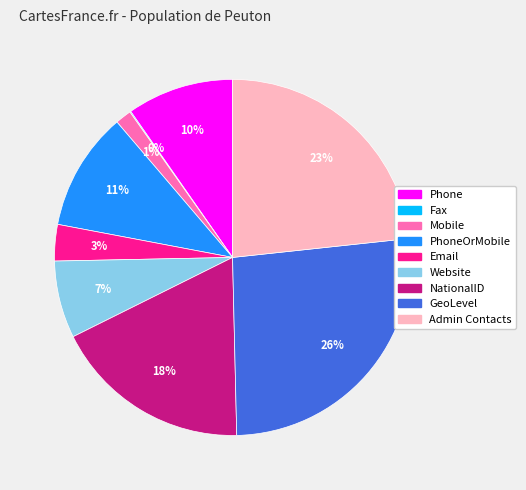

To the nearest percent, what portion does Mobile represent?

1%